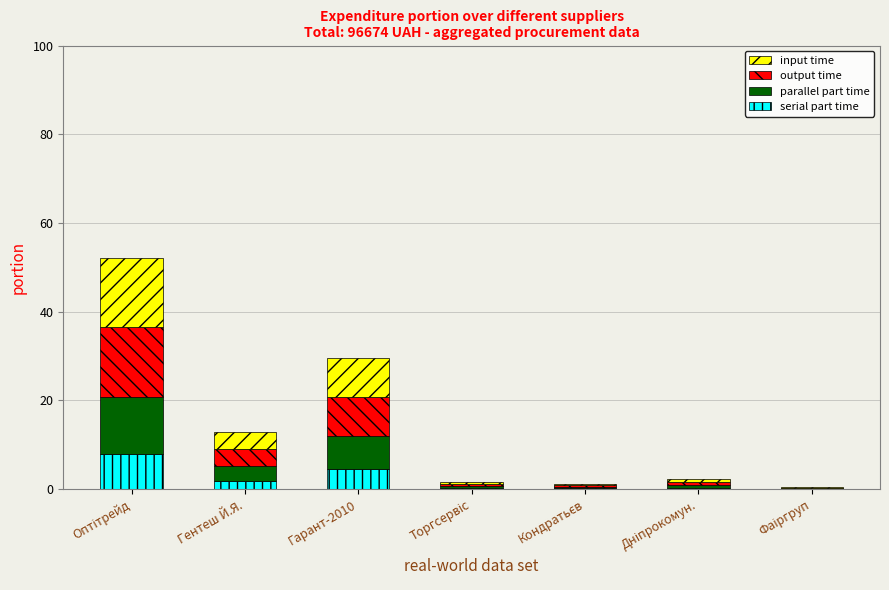

What are all the series names shown in the legend?

input time, output time, parallel part time, serial part time